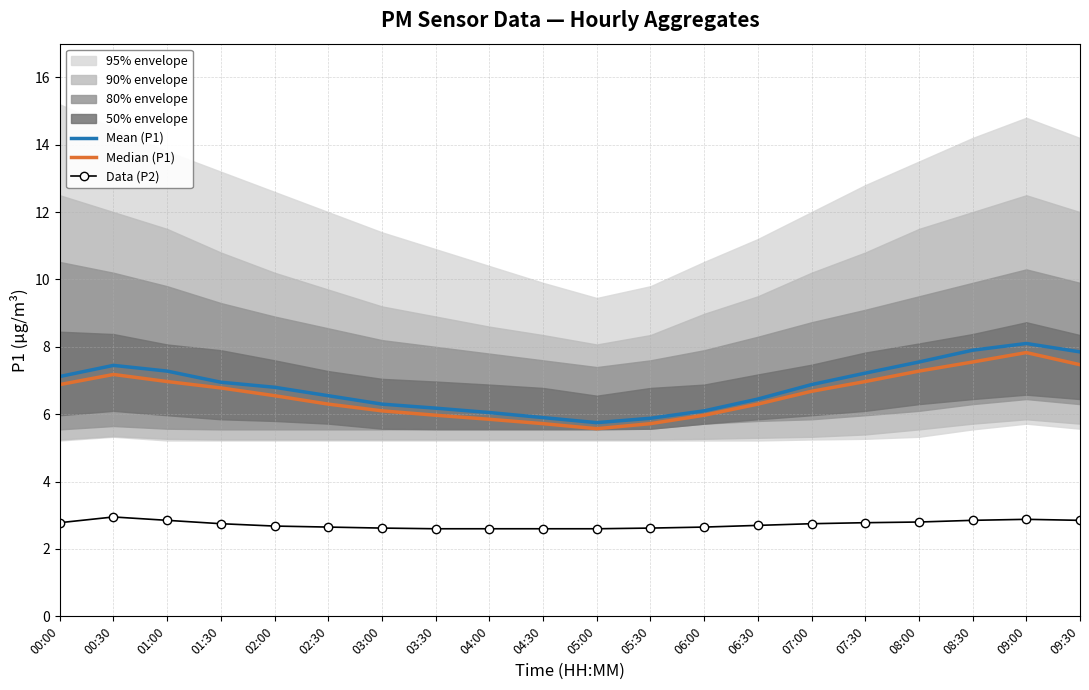

The Mean (P1) series shows 7.0 at 01:30. True or false?

True